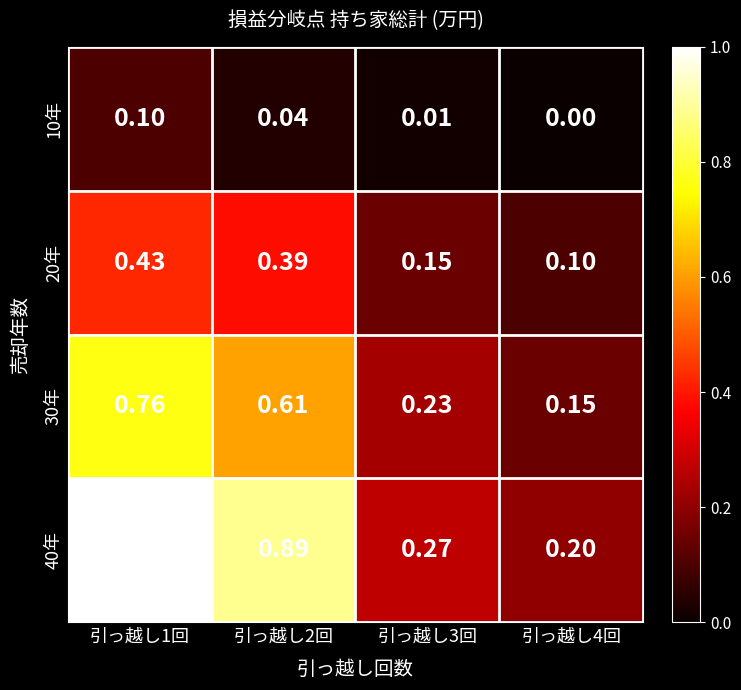

Which series changed the most between 引っ越し2回 and 引っ越し3回?

40年